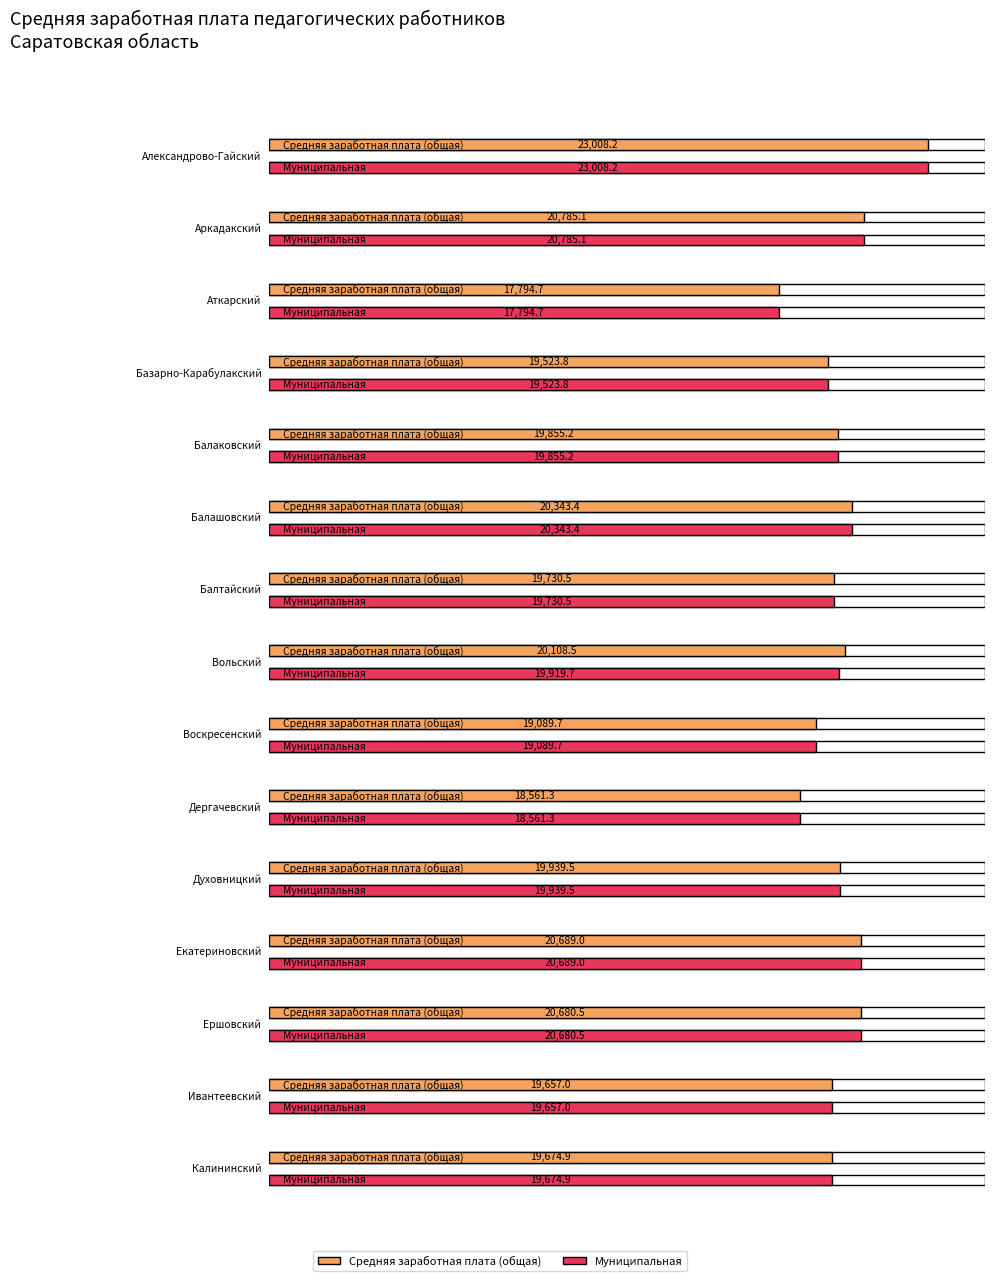

What is the label of the 10th bar from the left?

Дергачевский